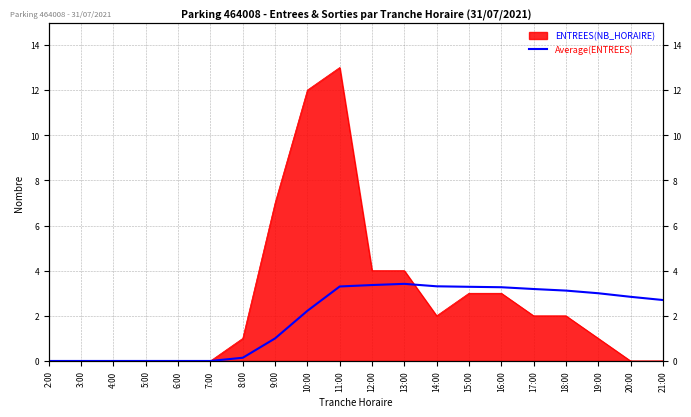

What is the label of the 6th point from the left?

7:00